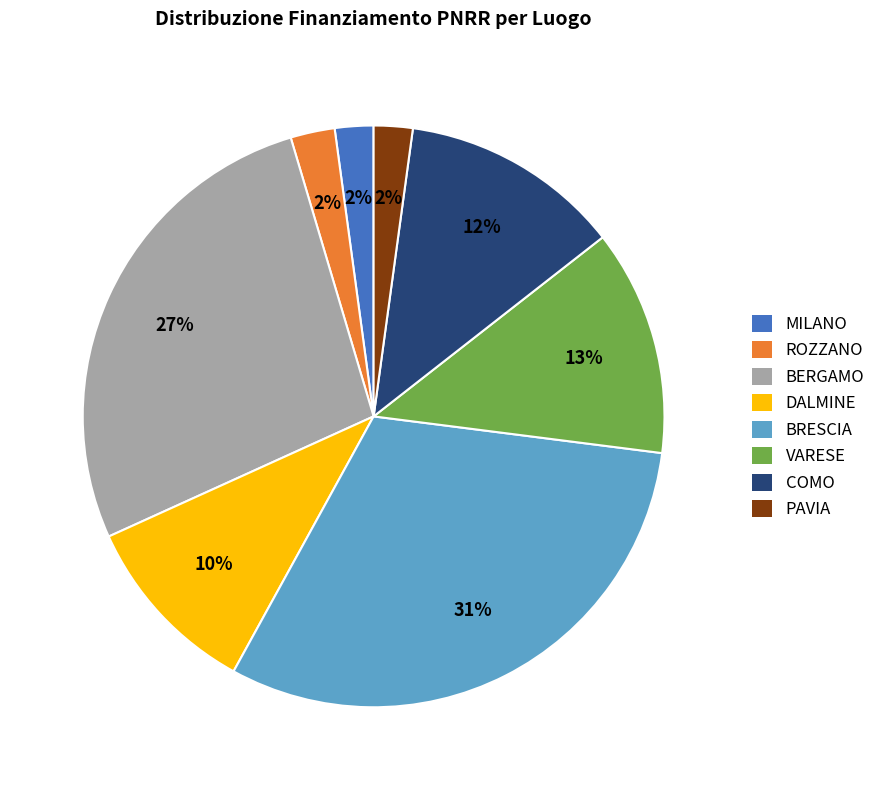

To the nearest percent, what is the difference between the BERGAMO and ROZZANO slice percentages?

25%